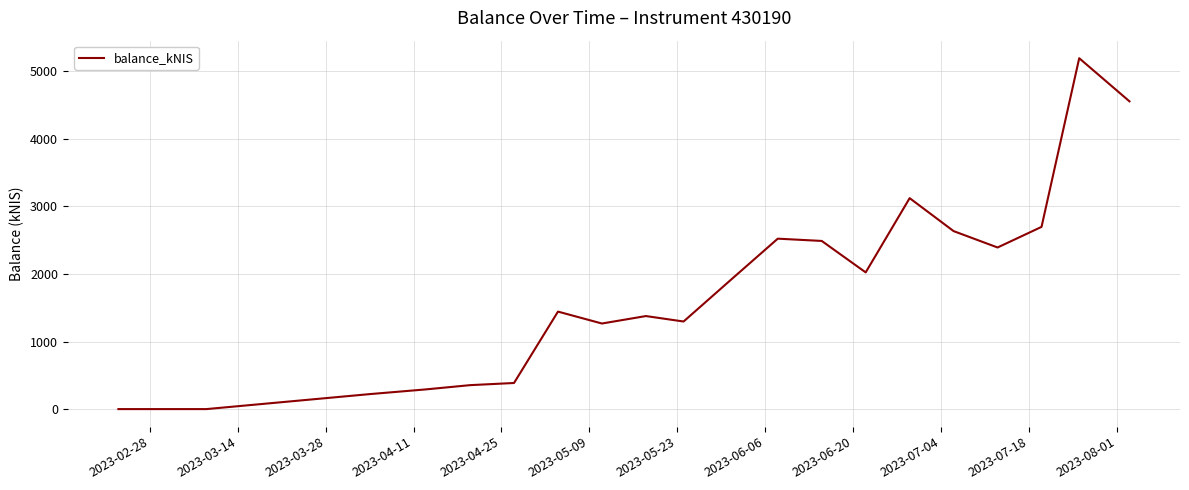

What is the difference between the maximum and minimum values?

5191.2